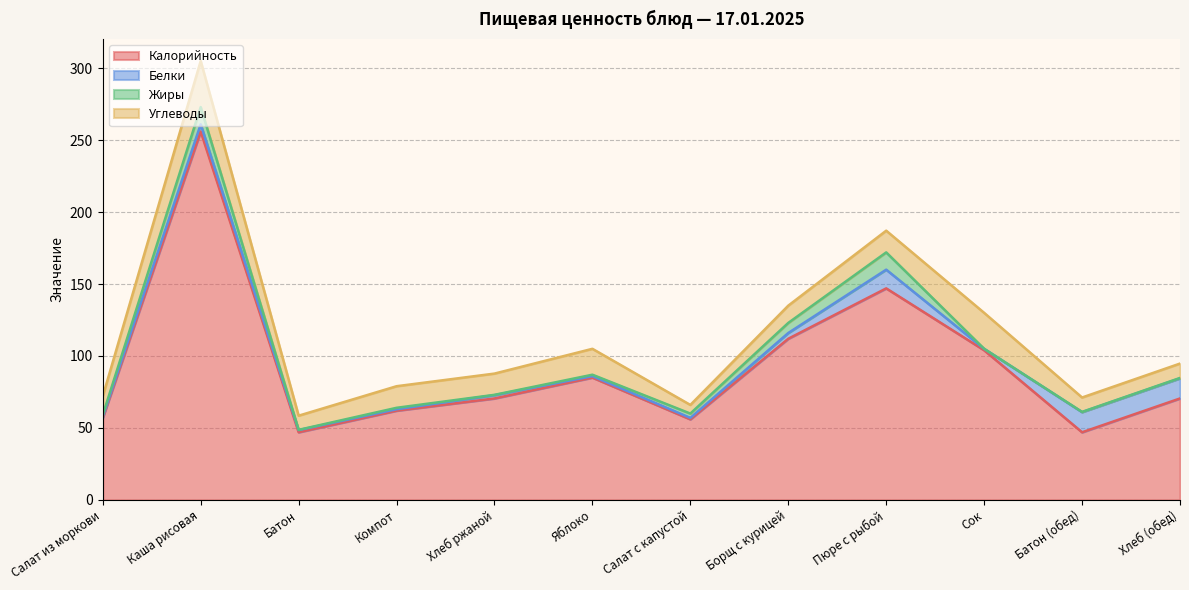

Where is the first local minimum for Углеводы?

Батон